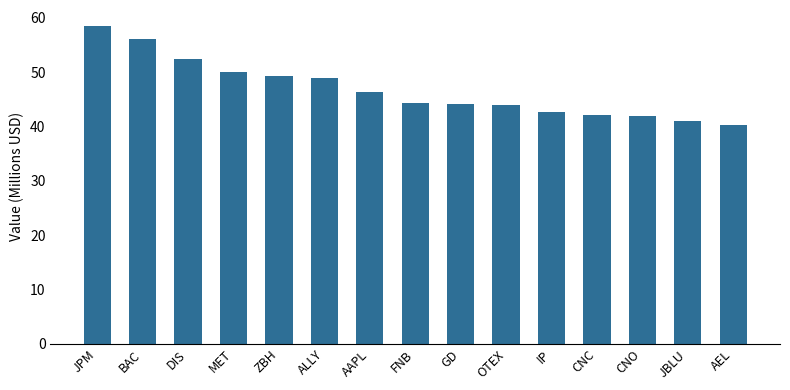

What is the label of the 14th bar from the left?

JBLU